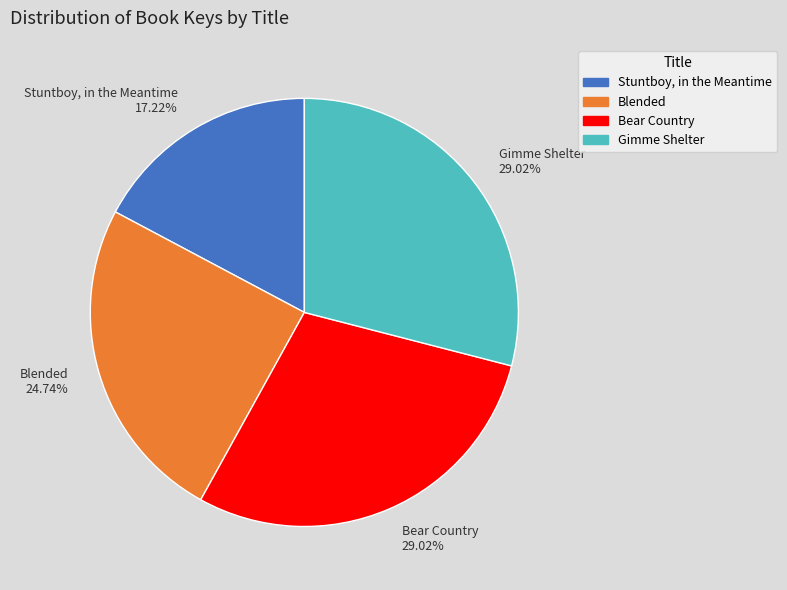

Is the sum of Stuntboy, in the Meantime and Gimme Shelter greater than half?

No